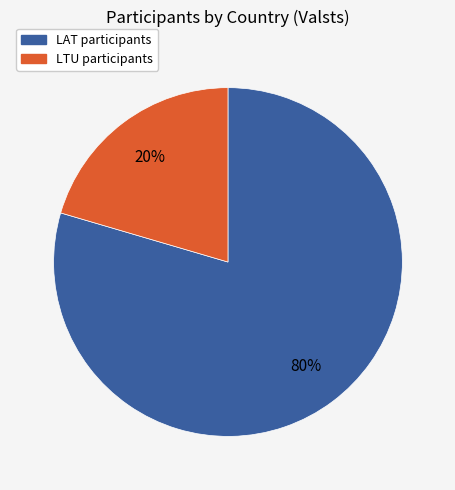

Rank the categories by value from lowest to highest.

LTU, LAT